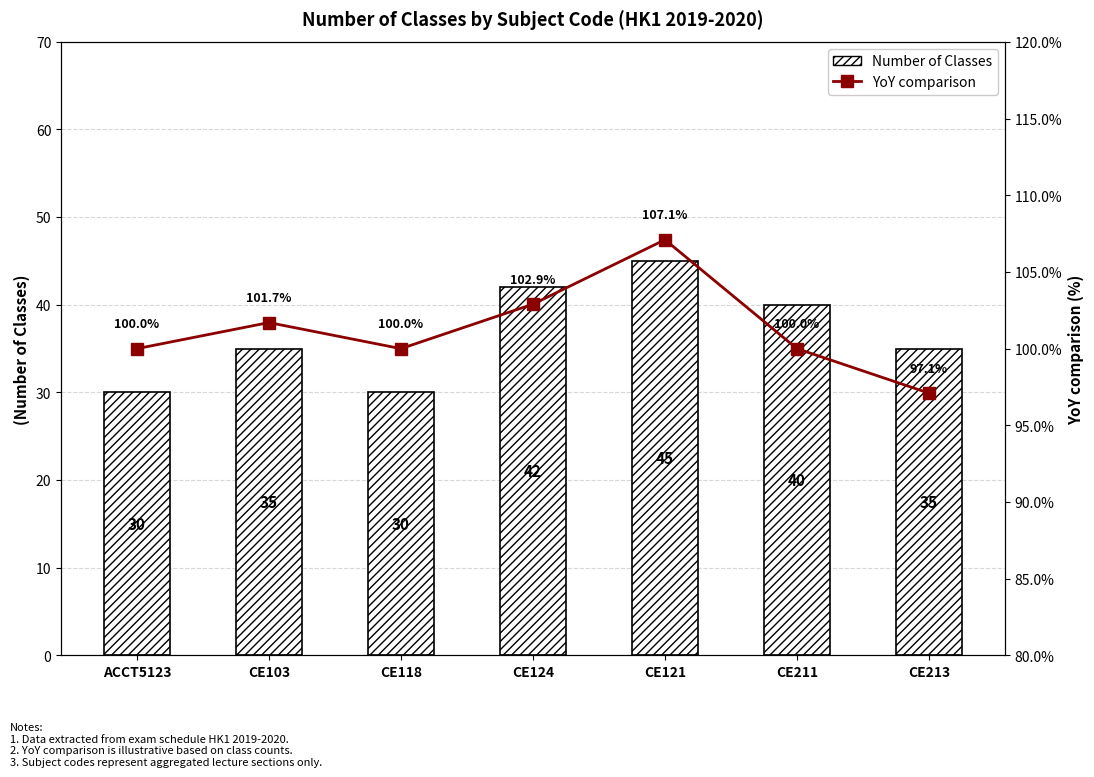

Is the value of Number of Classes at ACCT5123 greater than the value of YoY comparison at CE211?

No